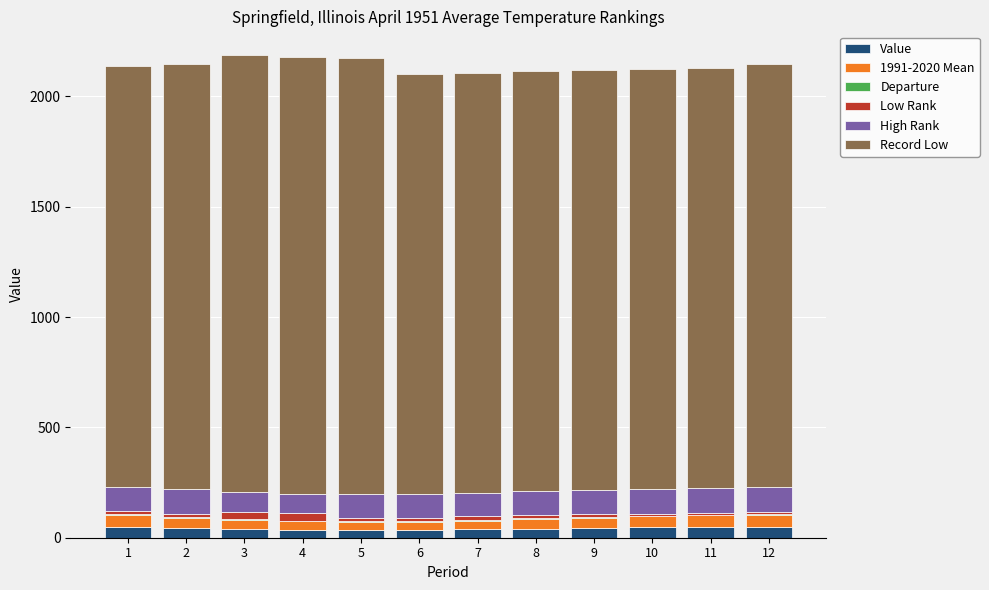

What is the highest value of the Value series?

50.2